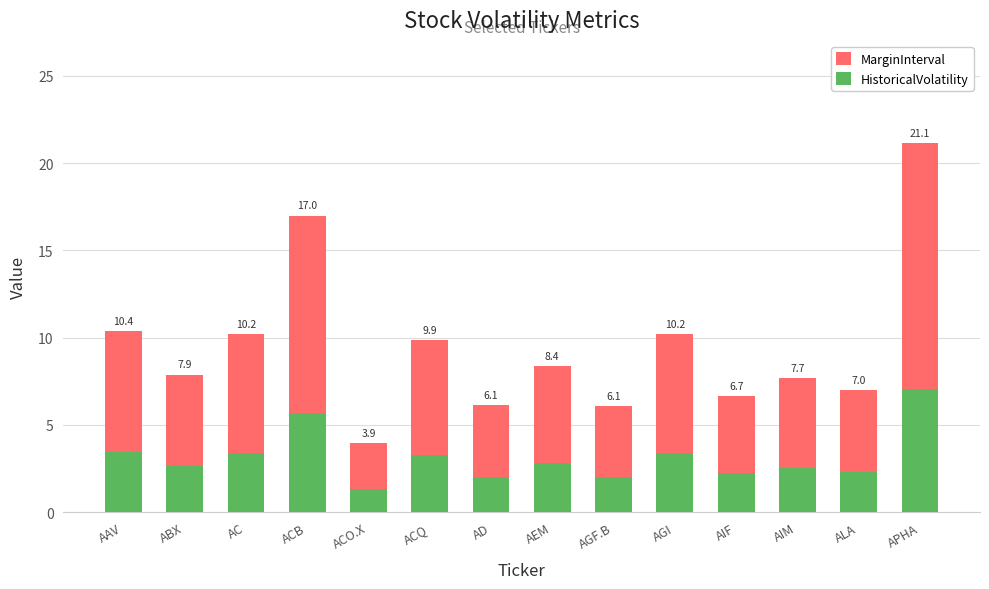

At APHA, list the series in order from smallest to largest.

HistoricalVolatility, MarginInterval